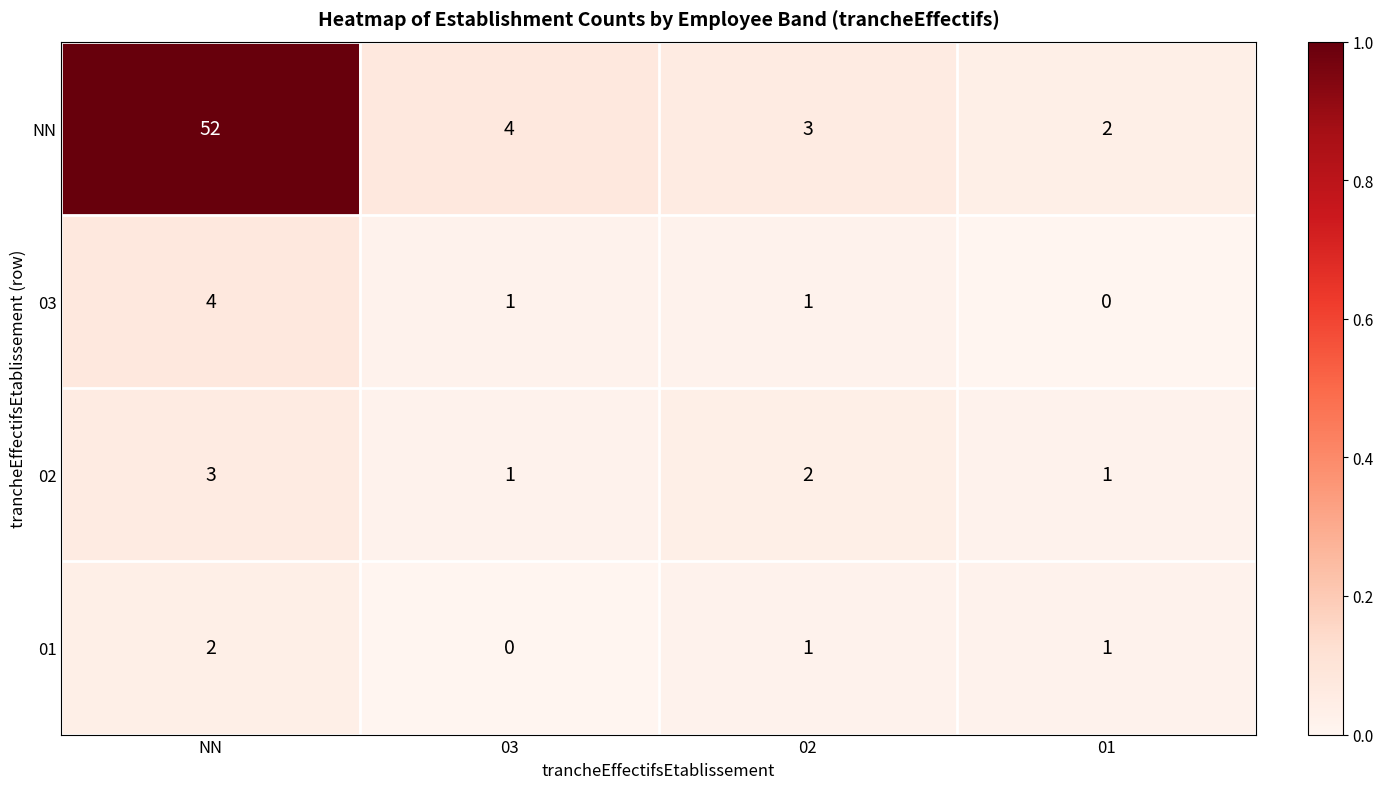

The 03 series shows 2 at 01. True or false?

False